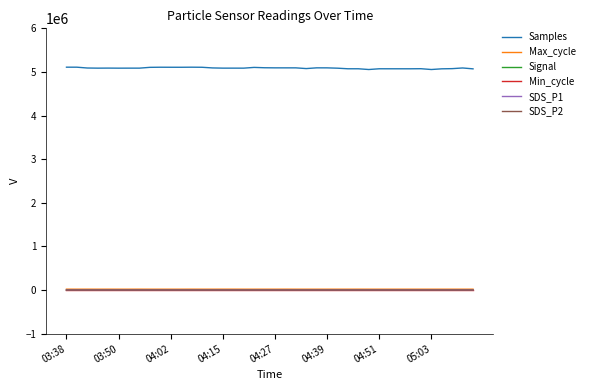

Which series has the largest total across all categories?

Samples